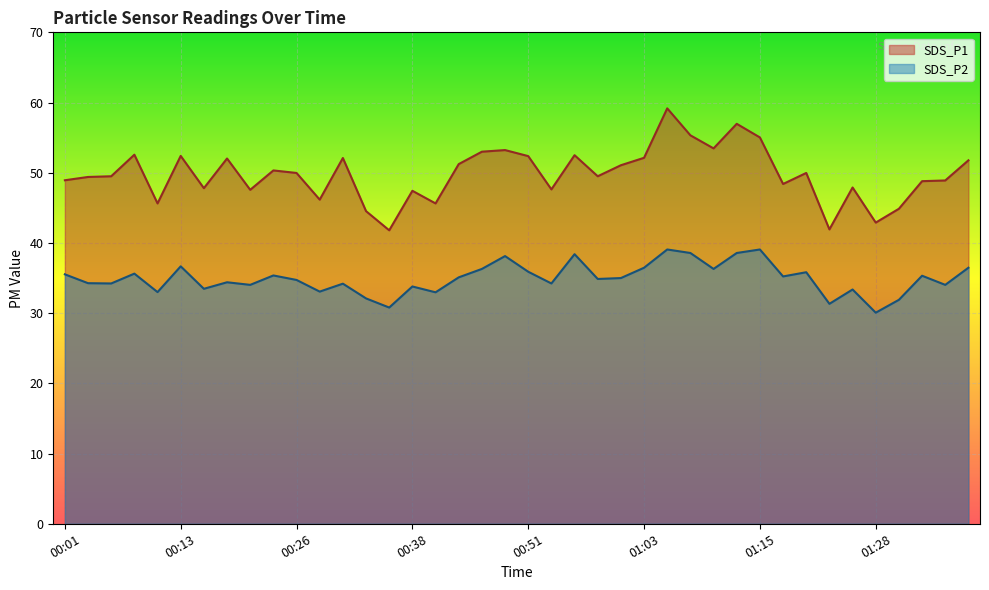

What is the difference between the maximum and minimum values in the SDS_P1 series?

17.4